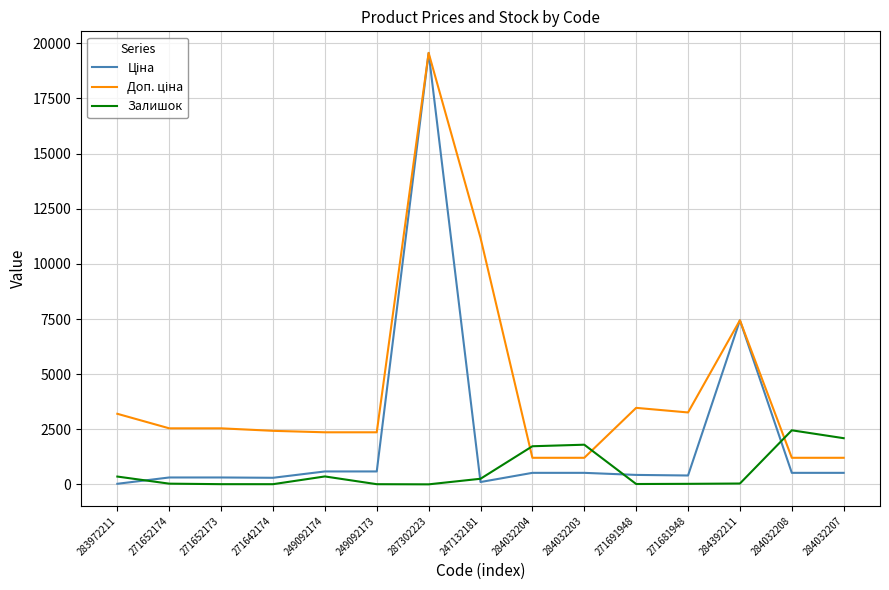

At which label is Залишок closest to 1232?

284032204